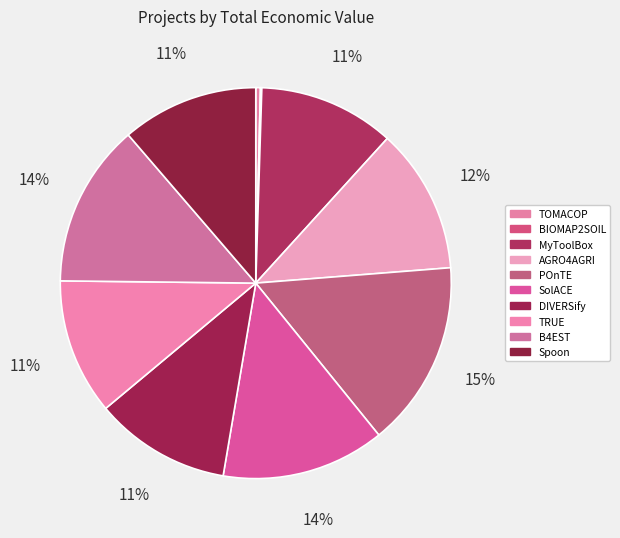

Rank the categories by value from highest to lowest.

POnTE, SolACE, B4EST, AGRO4AGRI, Spoon, TRUE, DIVERSify, MyToolBox, TOMACOP, BIOMAP2SOIL